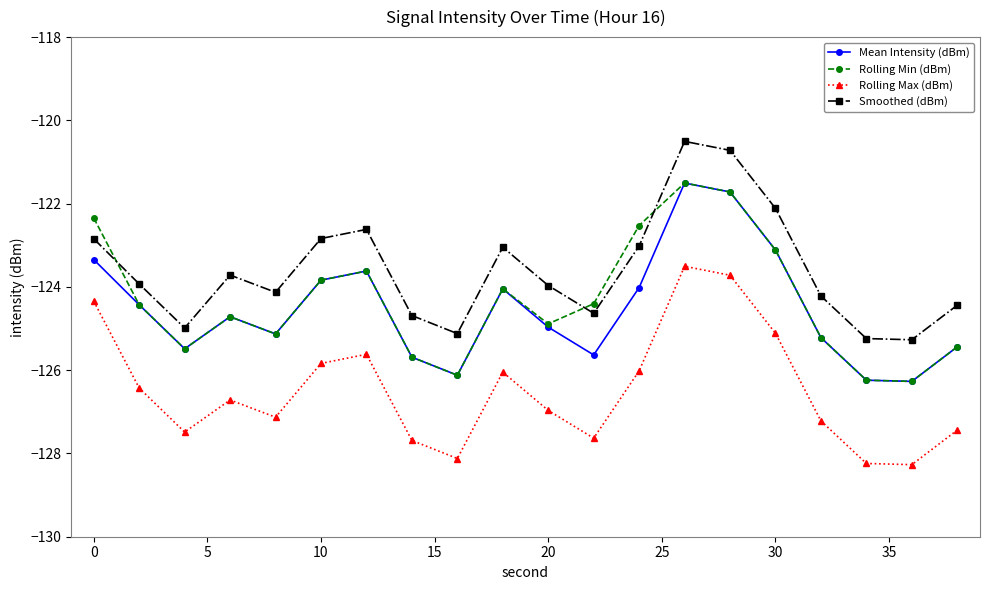

What is the maximum value shown in the chart?

-120.5